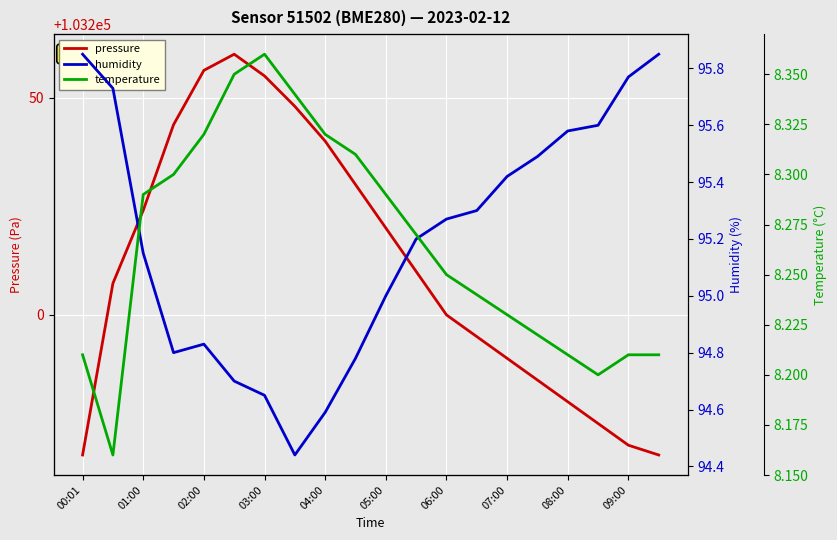

True or false: pressure has a value of 103220.0 at 05:00.

True